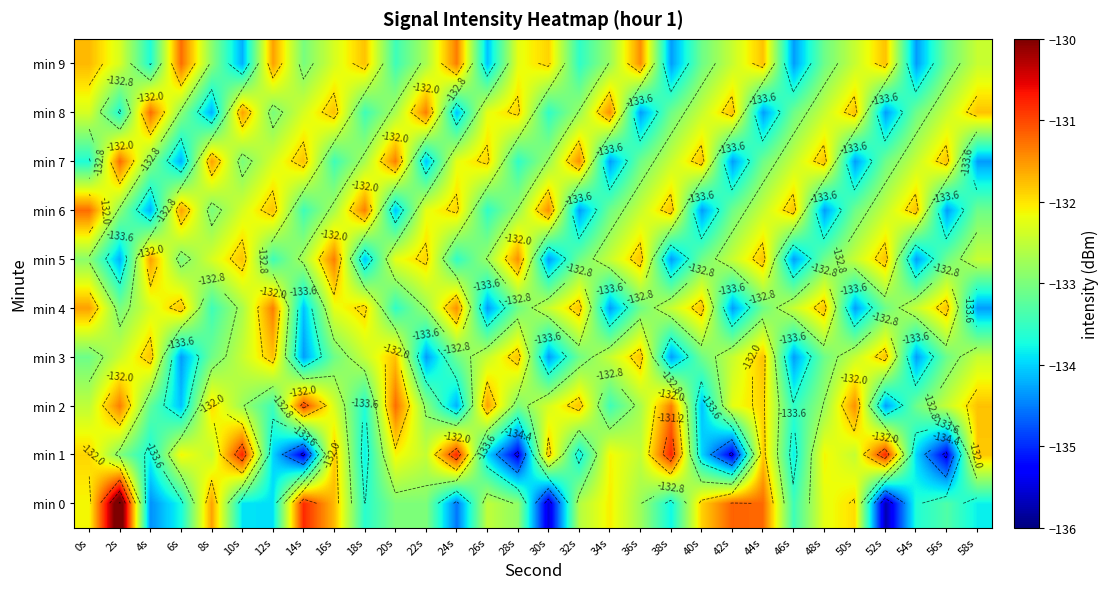

At how many categories does at least one series exceed -133?

30